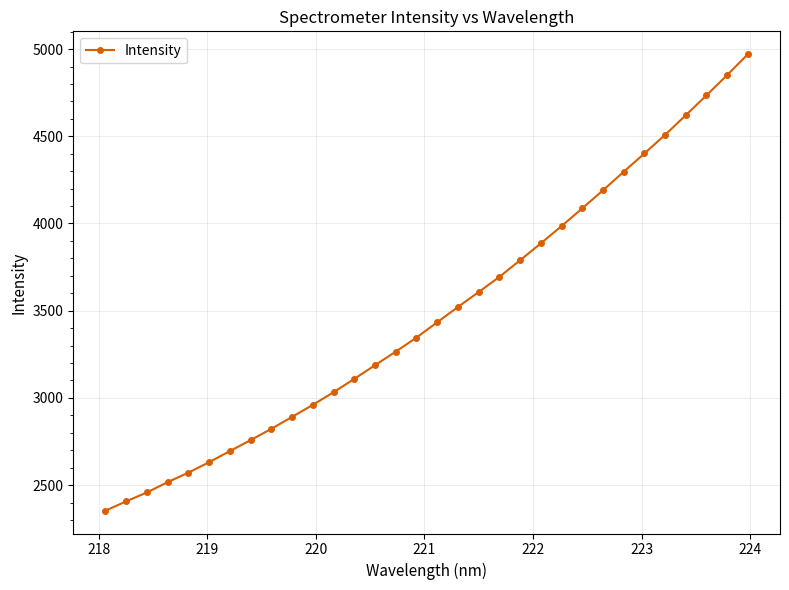

What is the minimum value shown in the chart?

2353.2